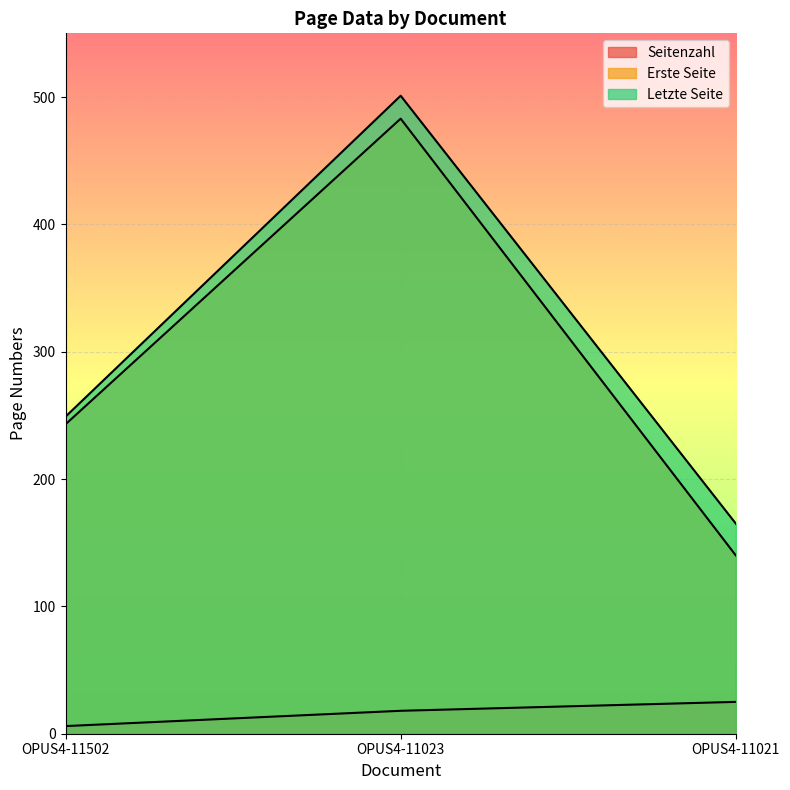

How many distinct data groups are displayed?

3